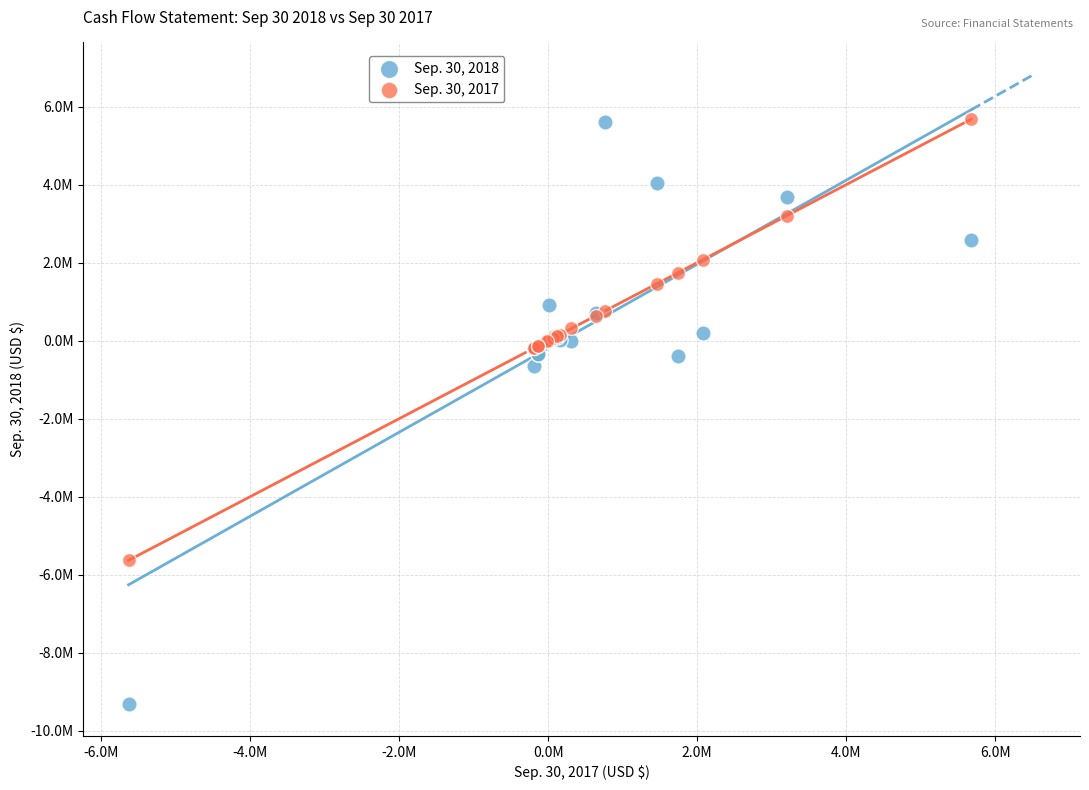

What are all the series names shown in the legend?

Sep. 30, 2018, Sep. 30, 2017